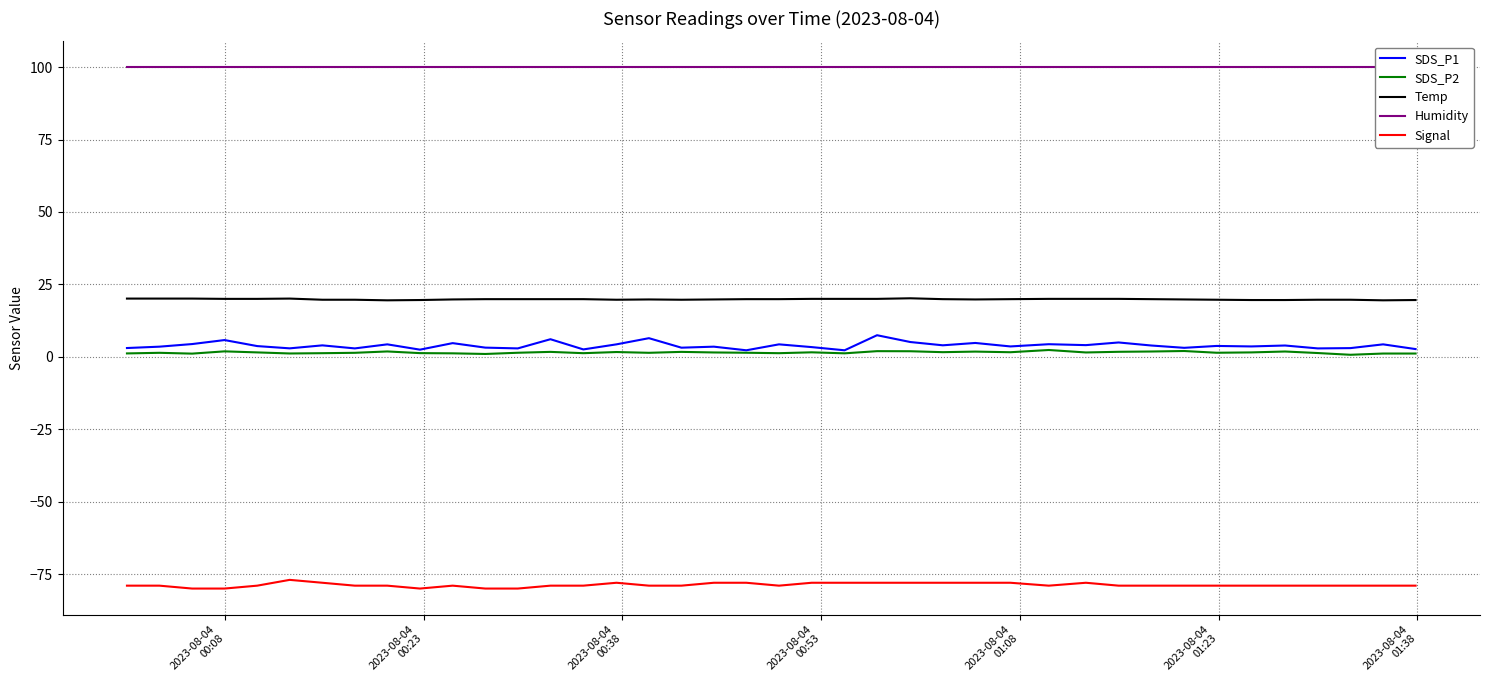

What is the value of the SDS_P2 point at the 34th from the left?

1.4